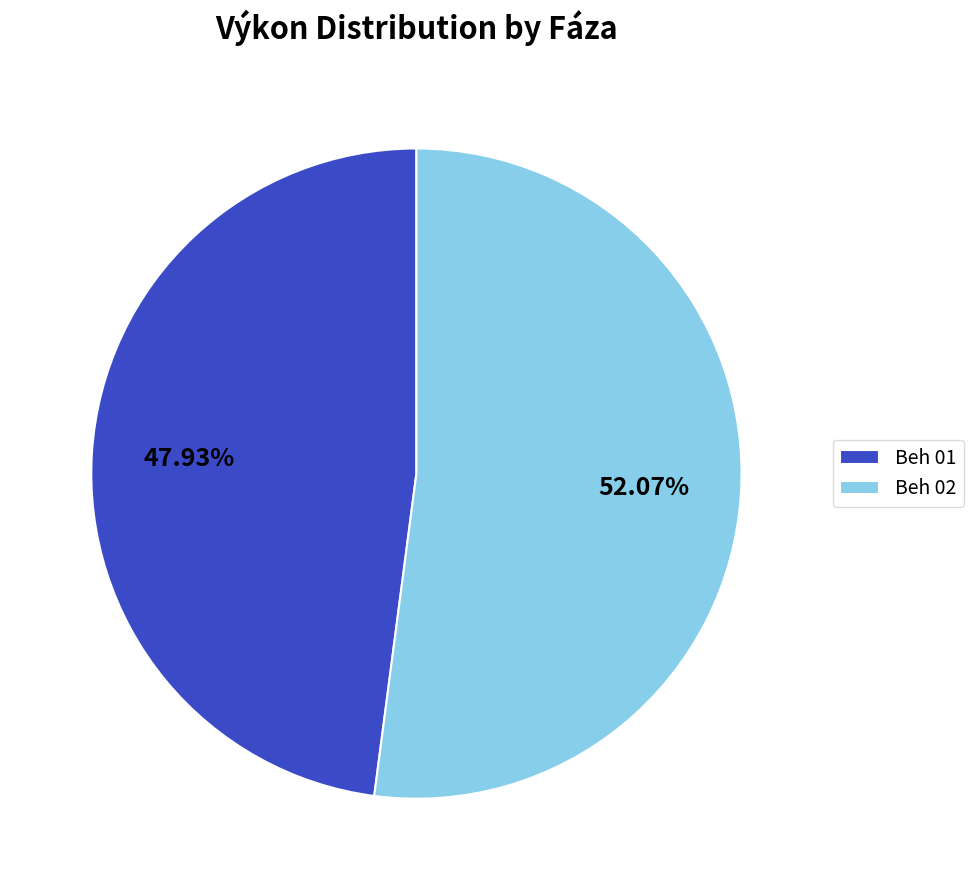

Count the number of slices in the pie.

2